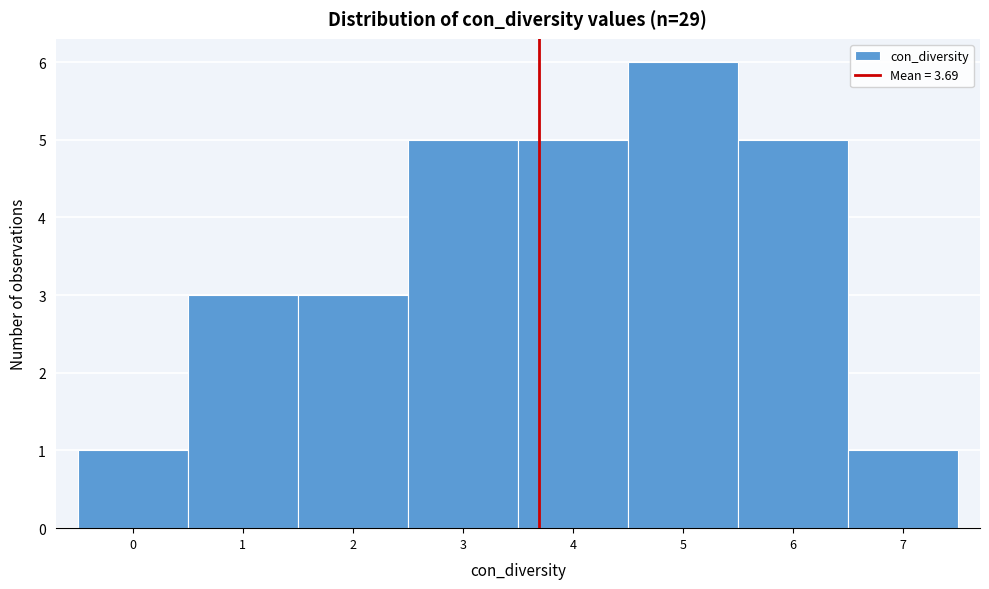

Reading left to right, transcribe this chart: for each bar, give the range it covers on the x-axis and its height. The values are not printed on the chart, so give them approximately, as read against the axis.

-0.5 to 0.5: 1
0.5 to 1.5: 3
1.5 to 2.5: 3
2.5 to 3.5: 5
3.5 to 4.5: 5
4.5 to 5.5: 6
5.5 to 6.5: 5
6.5 to 7.5: 1